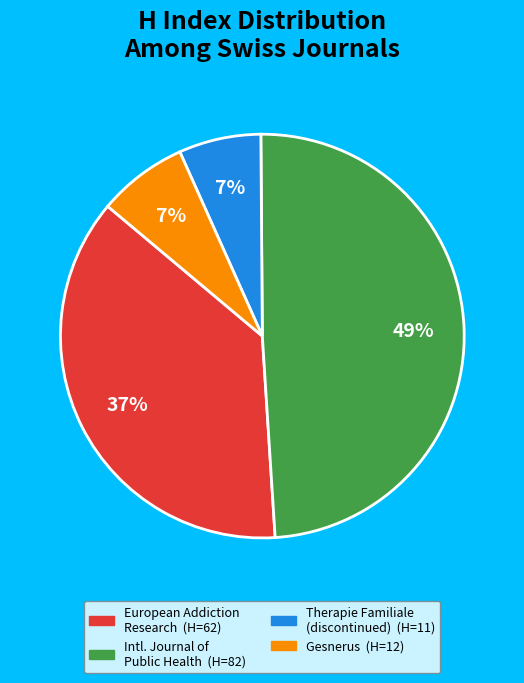

How many slices are in this pie chart?

4